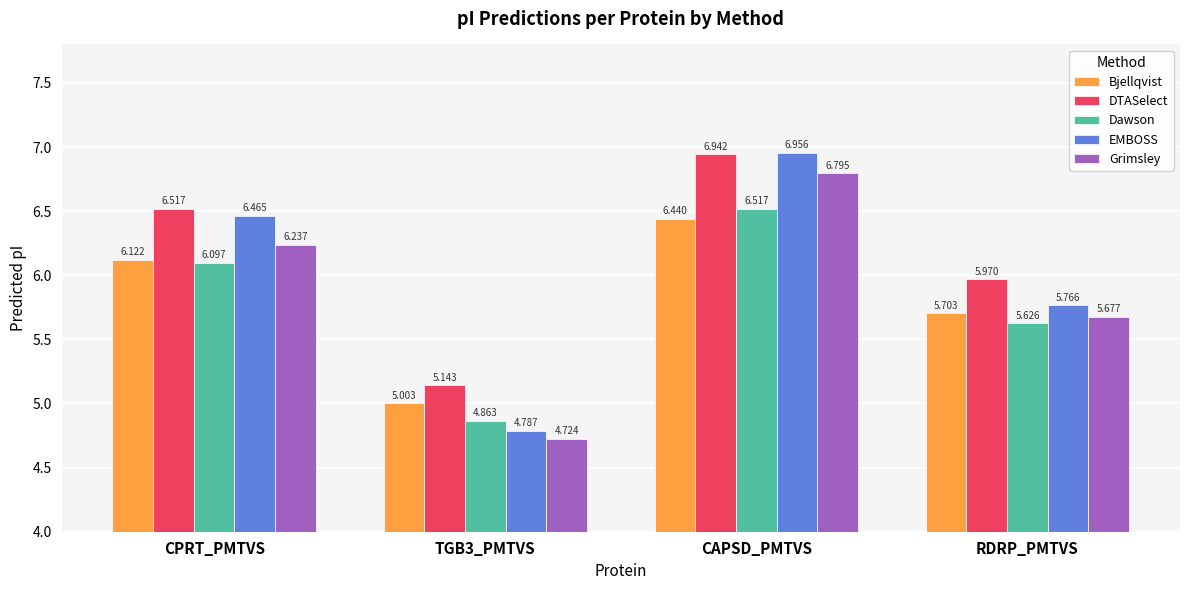

How many bars are there in each group?

5